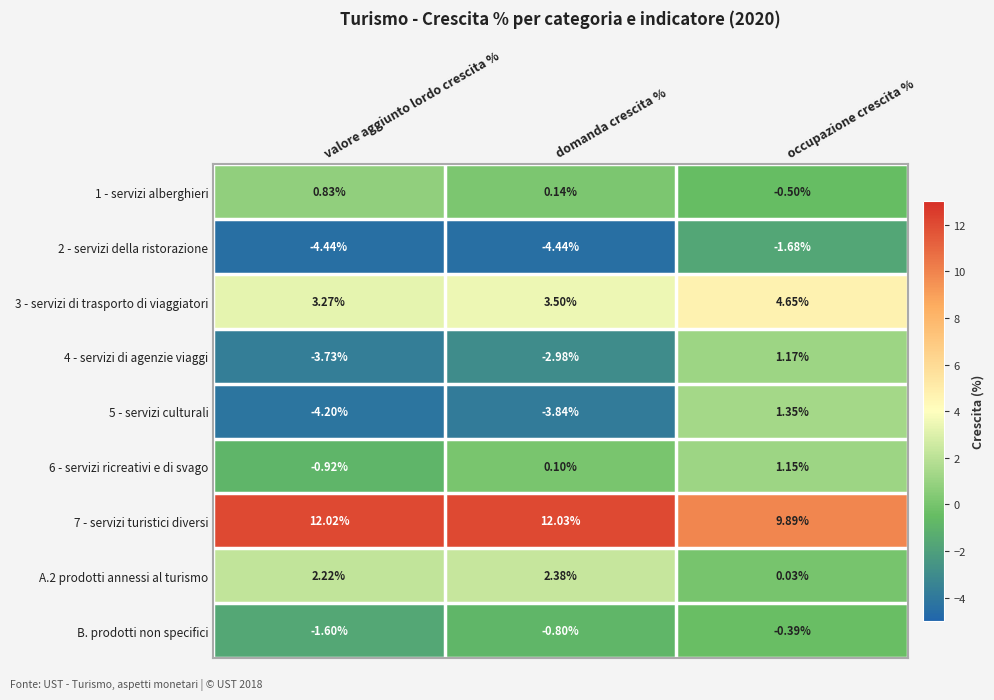

Which series has the widest spread of values?

5 - servizi culturali